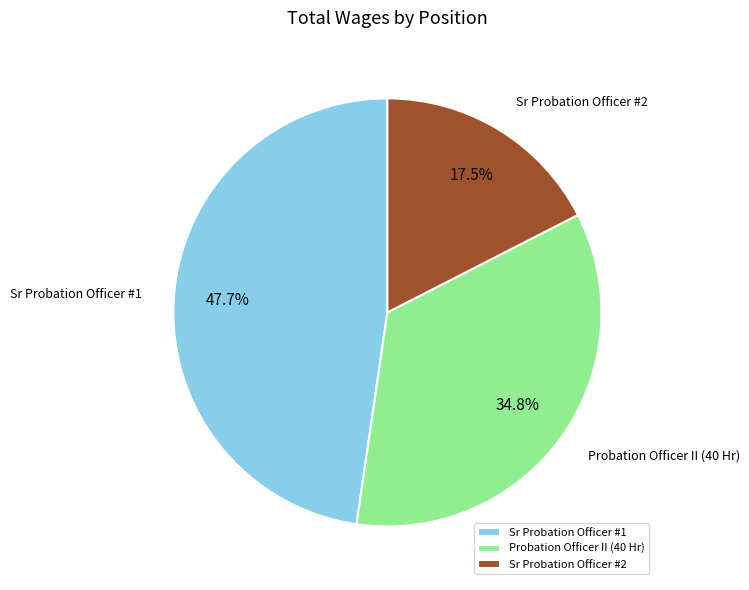

Is there a majority slice in this chart?

No